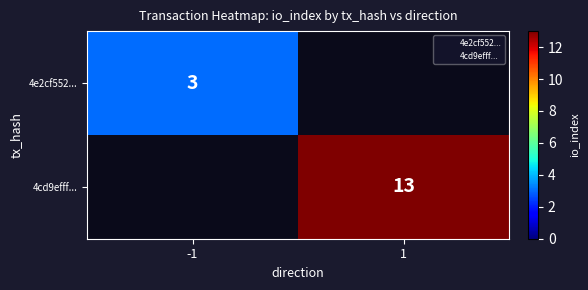

What is the minimum value shown in the chart?

3.0